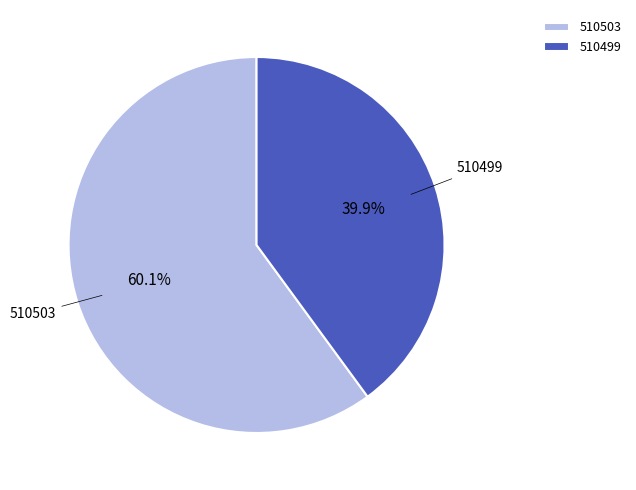

What is the smallest slice in the pie chart?

510499